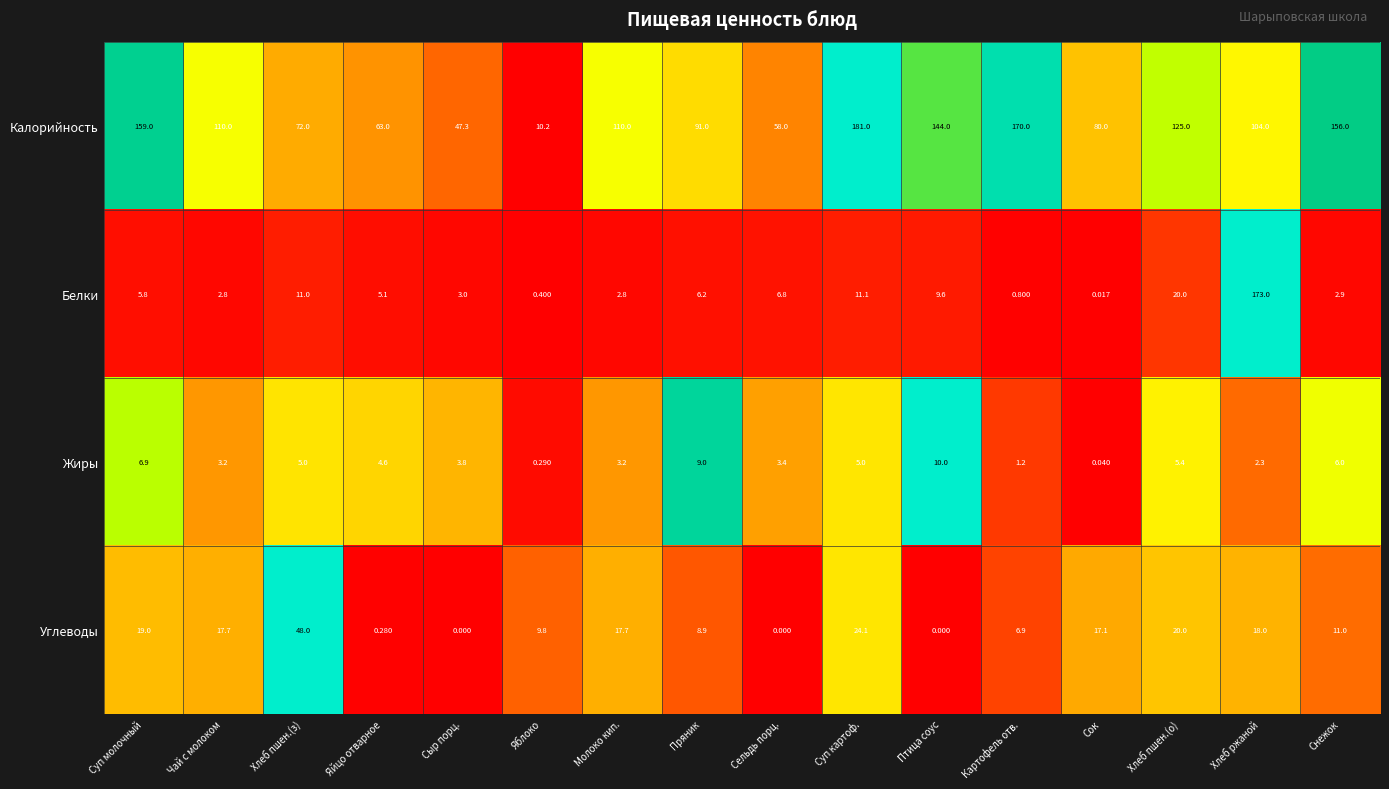

At Сельдь порц., list the series in order from smallest to largest.

Углеводы, Жиры, Белки, Калорийность